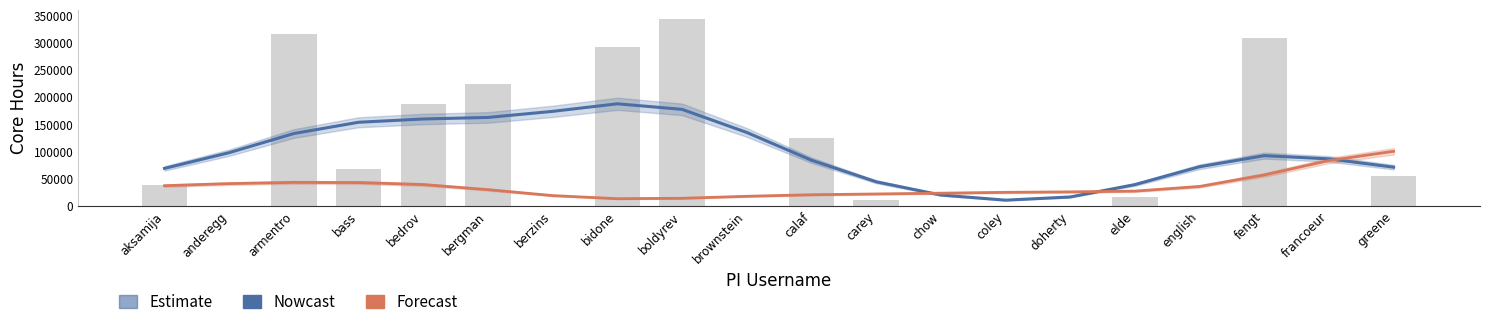

Between boldyrev and anderegg, which is larger?

boldyrev